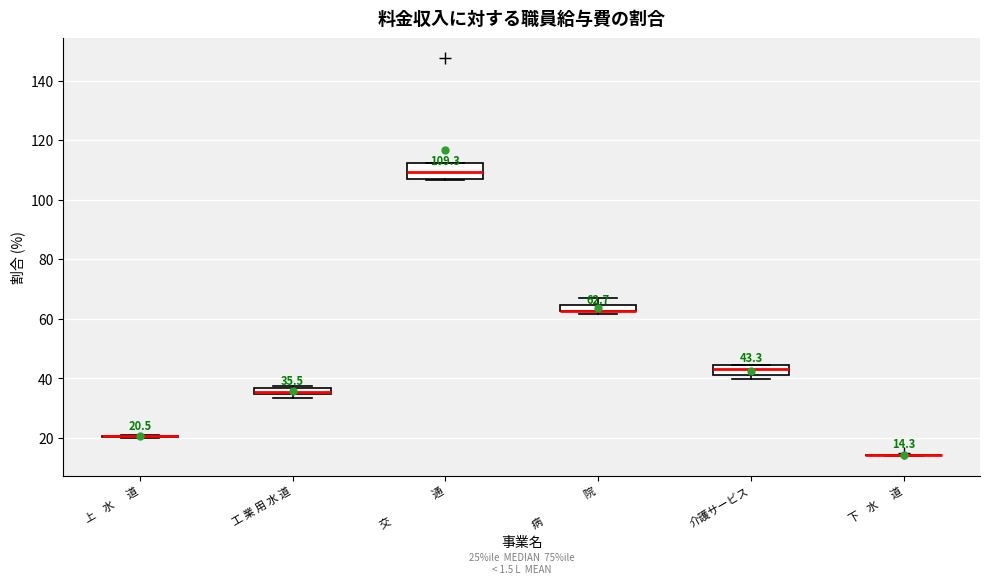

Comparing the boxes themselves (not the whiskers), which one is the tallest?

交 通